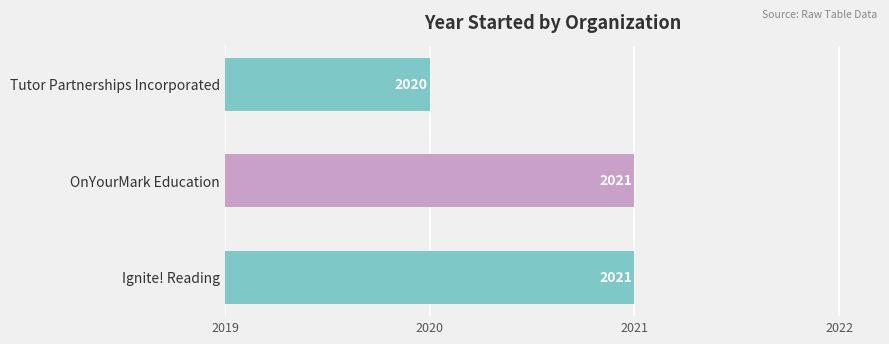

Where is the data nearest to the value 2020?

Tutor Partnerships Incorporated